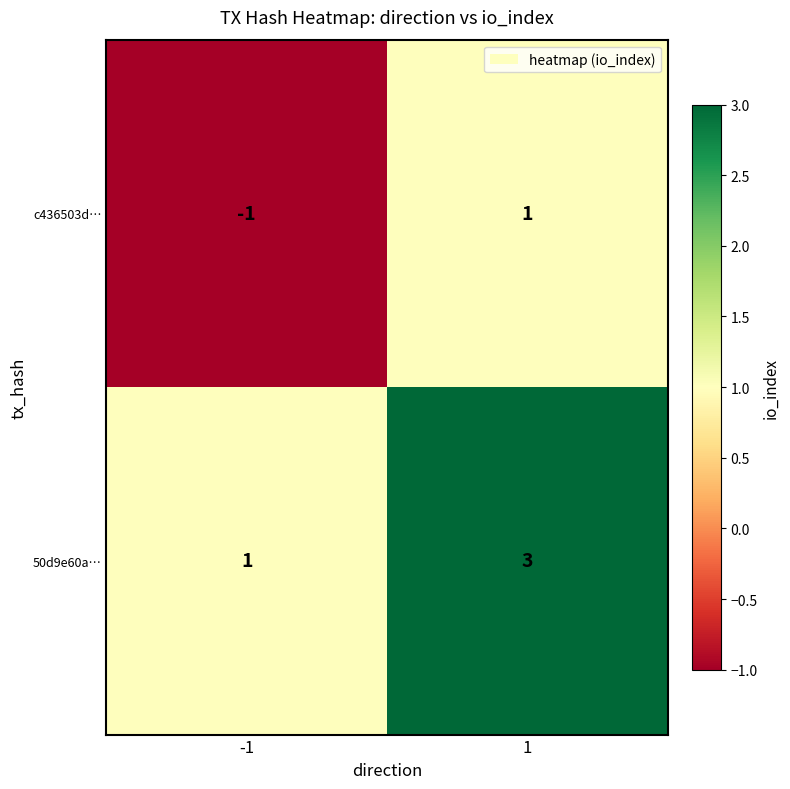

The 50d9e60a… series shows 3 at 1. True or false?

True